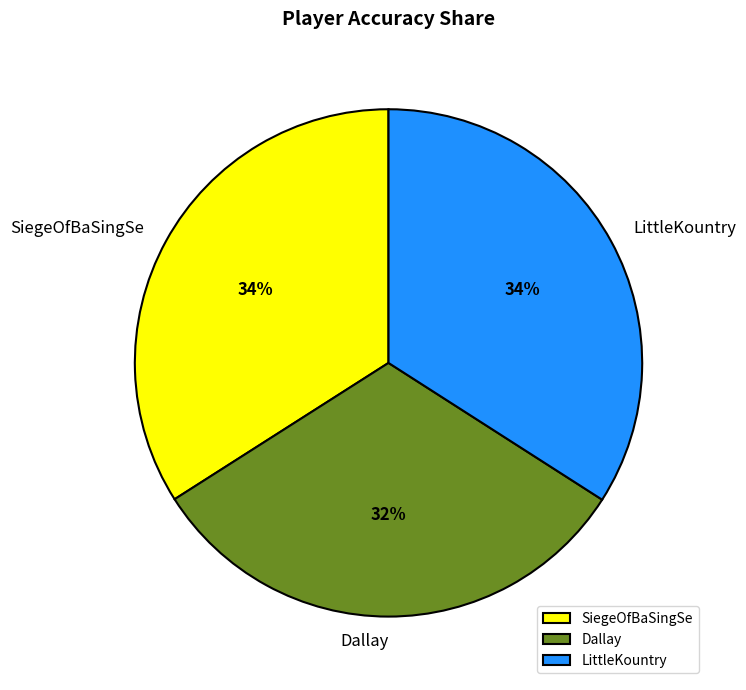

How many slices are in this pie chart?

3